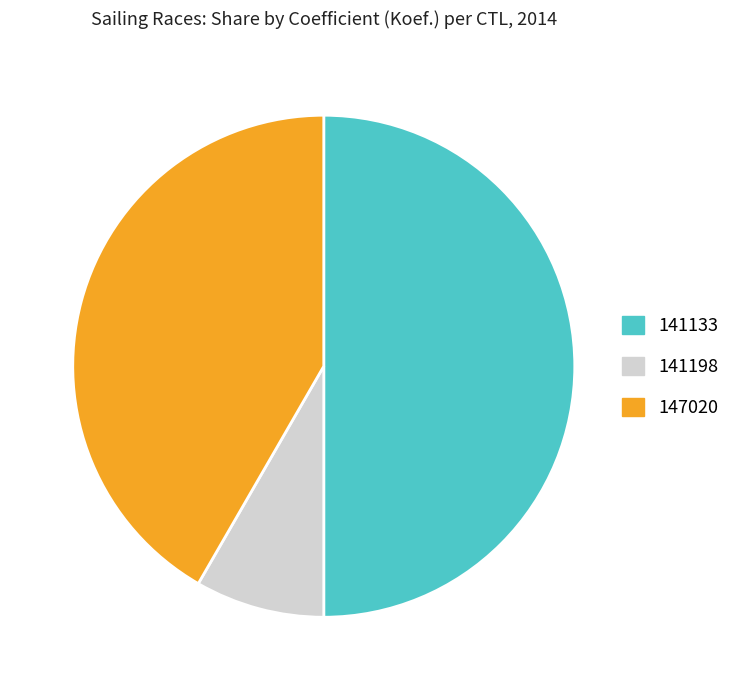

True or false: 147020 accounts for 42% of the total.

True